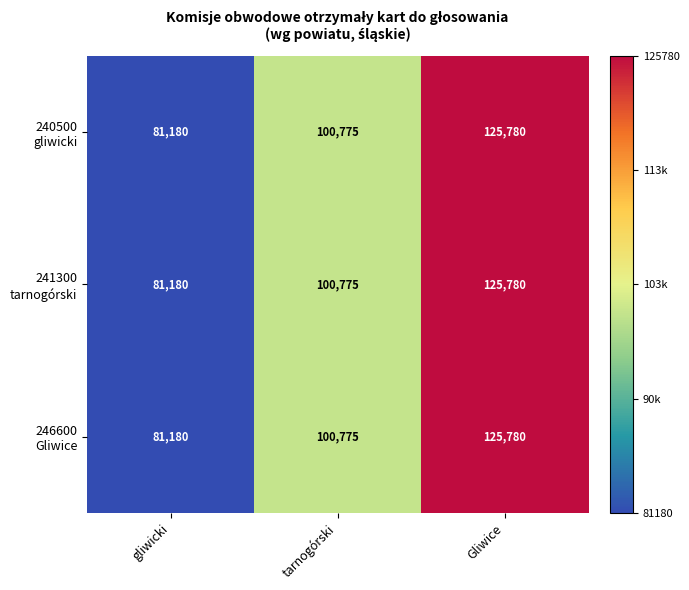

At which category is the sum across all series the highest?

Gliwice